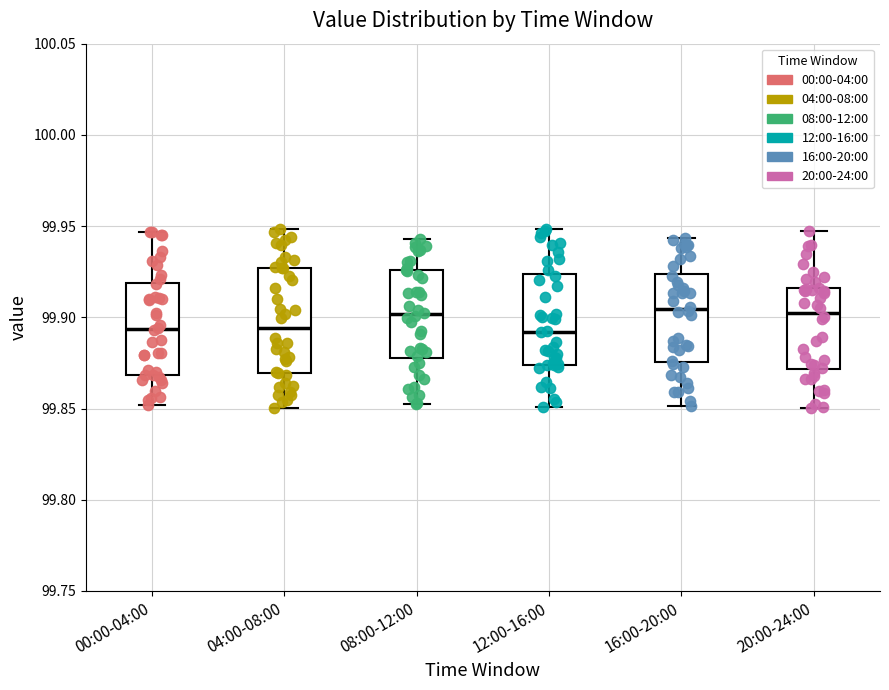

Reading left to right, transcribe this box plot: for each box, give where its median line is, the range the box spans, and where its two whiskers end, as read against the y-axis. The values are not printed on the chart, so give them approximately, as read against the axis.

00:00-04:00: median 99.895, box 99.870 to 99.920, whiskers 99.850 to 99.945
04:00-08:00: median 99.895, box 99.870 to 99.925, whiskers 99.850 to 99.950
08:00-12:00: median 99.900, box 99.880 to 99.925, whiskers 99.855 to 99.945
12:00-16:00: median 99.890, box 99.875 to 99.925, whiskers 99.850 to 99.950
16:00-20:00: median 99.905, box 99.875 to 99.925, whiskers 99.850 to 99.945
20:00-24:00: median 99.905, box 99.870 to 99.915, whiskers 99.850 to 99.945